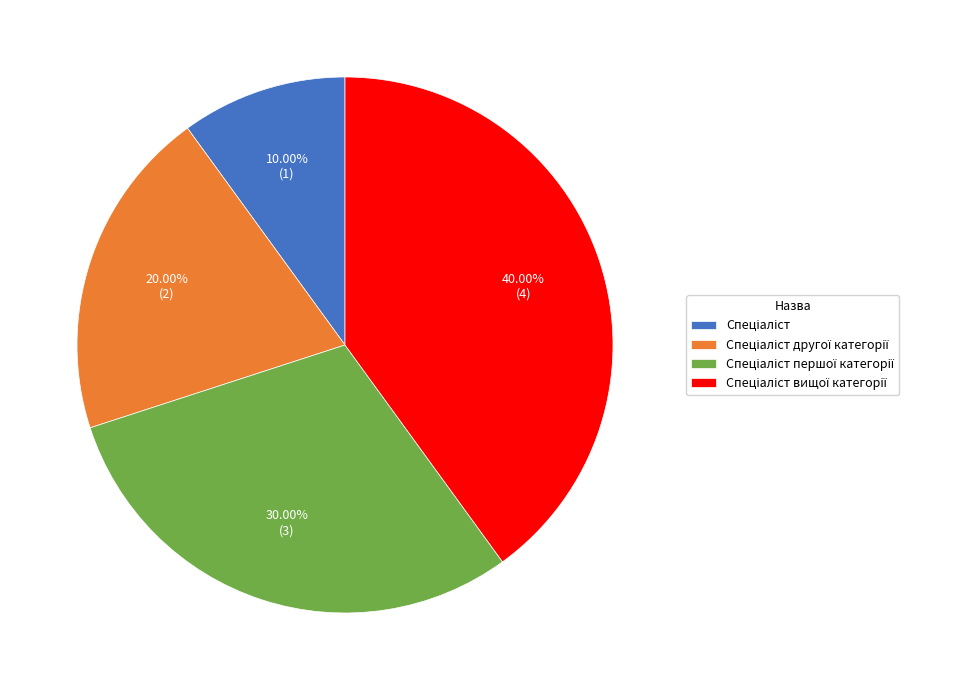

Is there a majority slice in this chart?

No